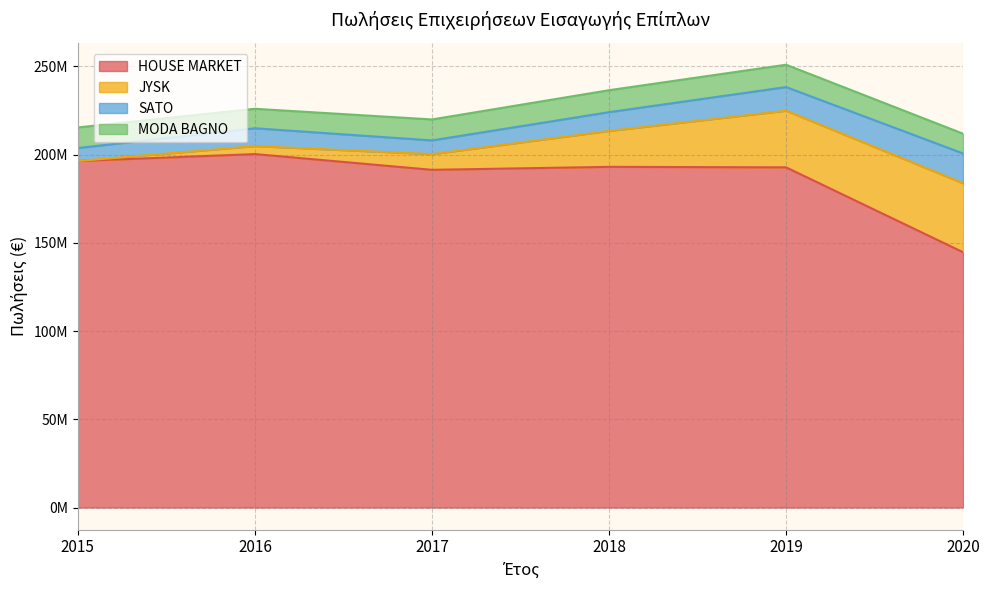

In HOUSE MARKET, how many points are lower than both neighbors (excluding endpoints)?

1